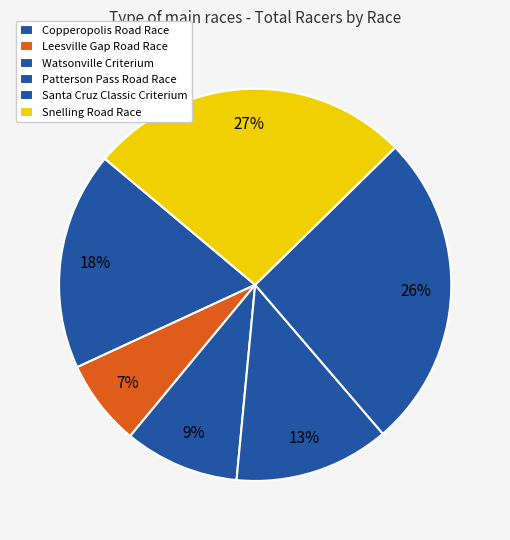

Is it true that Watsonville Criterium is 9% of the pie?

True